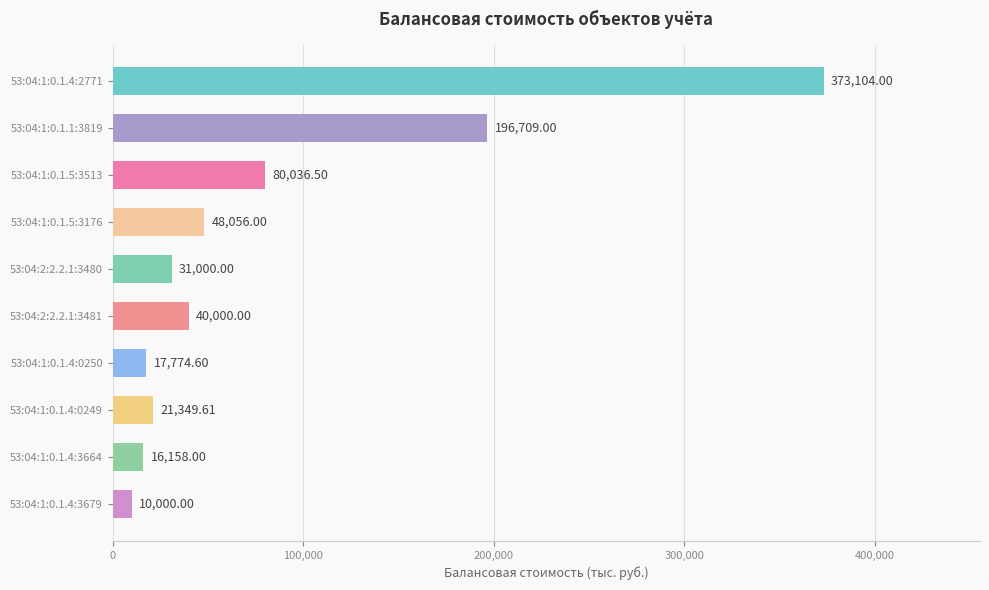

List the labels in order of value, largest first.

53:04:1:0.1.4:2771, 53:04:1:0.1.1:3819, 53:04:1:0.1.5:3513, 53:04:1:0.1.5:3176, 53:04:2:2.2.1:3481, 53:04:2:2.2.1:3480, 53:04:1:0.1.4:0249, 53:04:1:0.1.4:0250, 53:04:1:0.1.4:3664, 53:04:1:0.1.4:3679